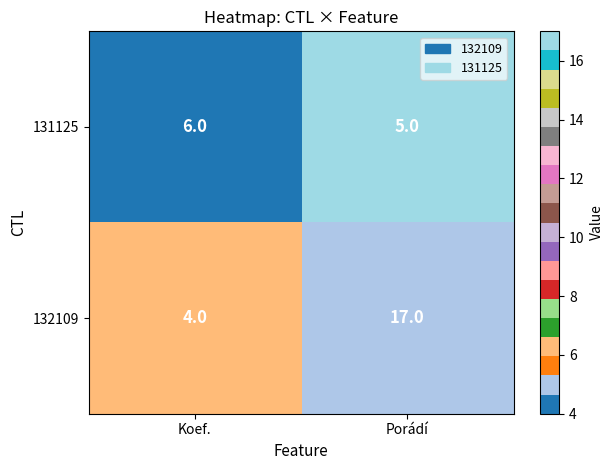

Which category has the highest value across all series?

Porádí